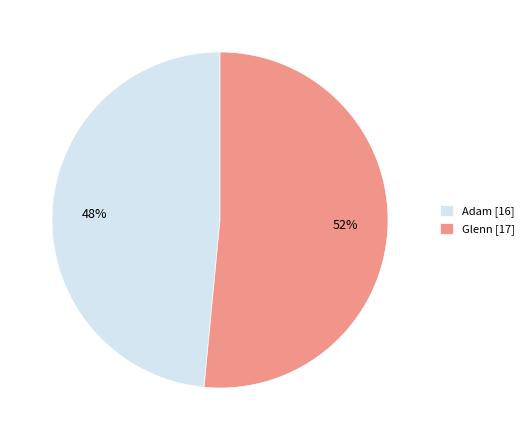

Does Glenn represent more than half of the total?

Yes